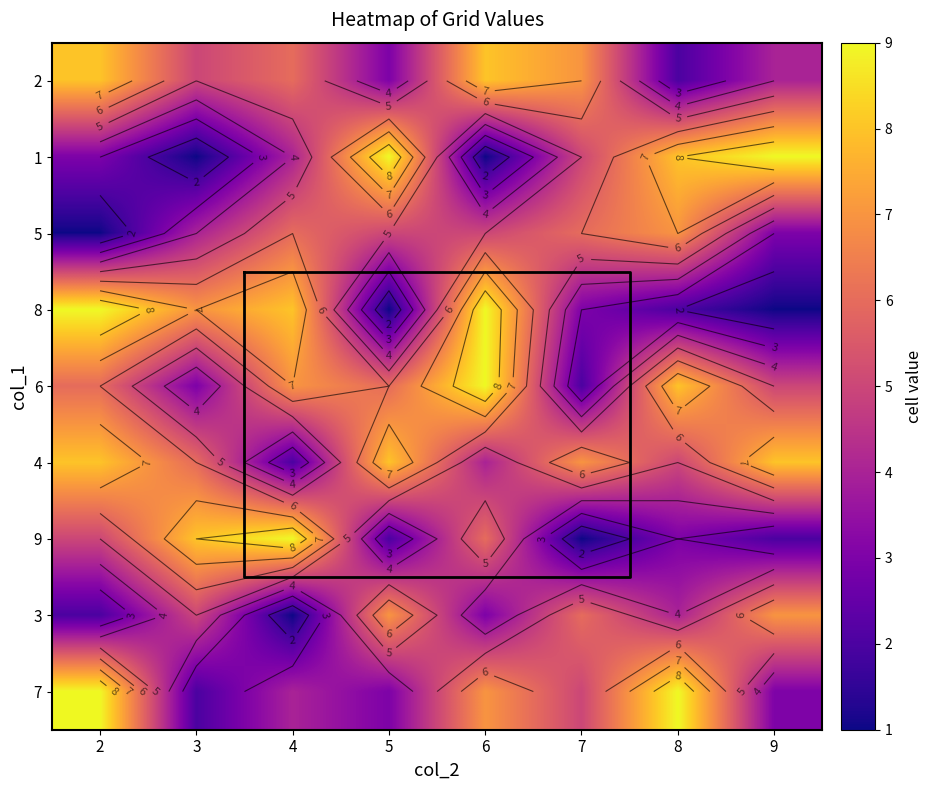

Is it true that 8 equals 10 at 3?

False